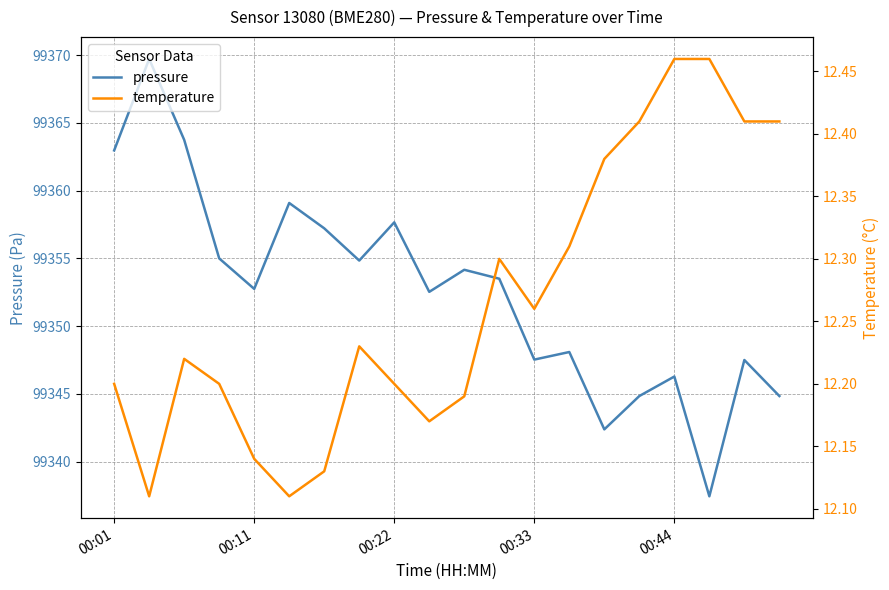

Reading right to left, list all the values displayed in this chart.

pressure: 99344.8	99347.5	99337.4	99346.3	99344.8	99342.4	99348.1	99347.5	99353.5	99354.2	99352.5	99357.7	99354.8	99357.2	99359.1	99352.8	99355.0	99363.8	99369.7	99363.0
temperature: 12.4	12.4	12.5	12.5	12.4	12.4	12.3	12.3	12.3	12.2	12.2	12.2	12.2	12.1	12.1	12.1	12.2	12.2	12.1	12.2